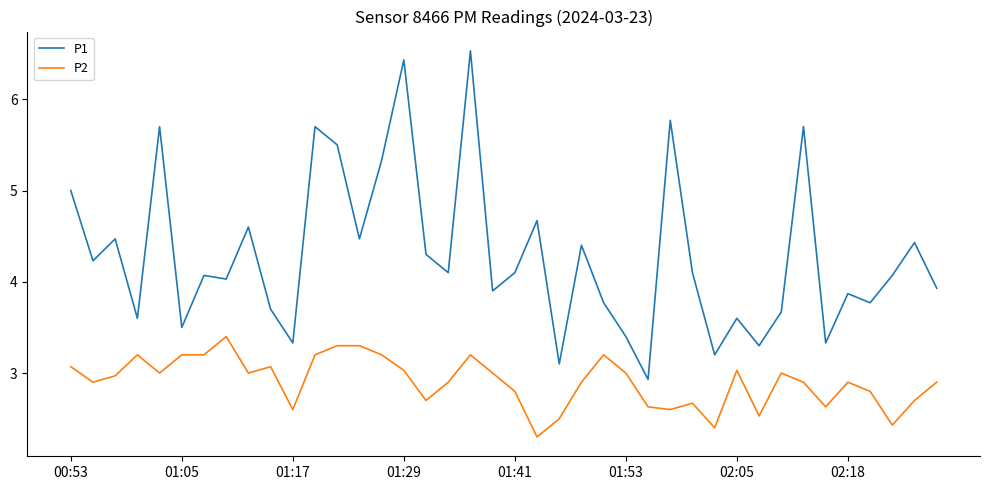

Rank the series by their average value, from highest to lowest.

P1, P2